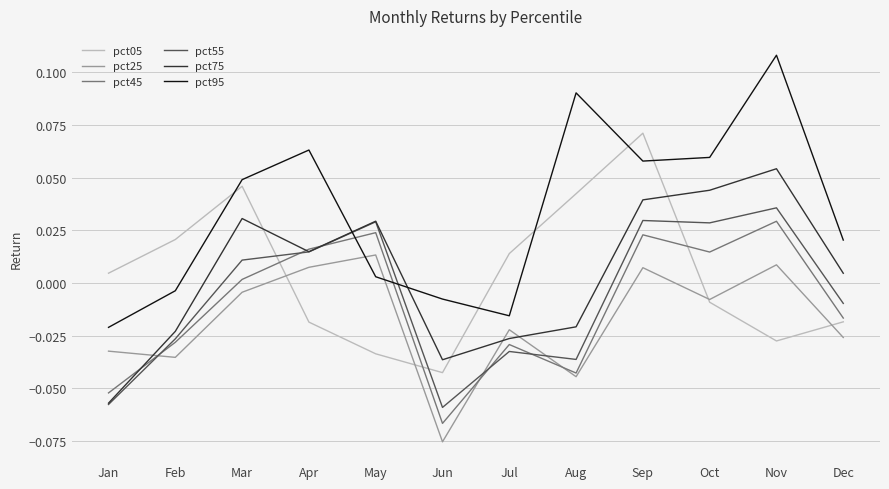

Between Nov and Dec, which series saw the biggest shift?

pct95